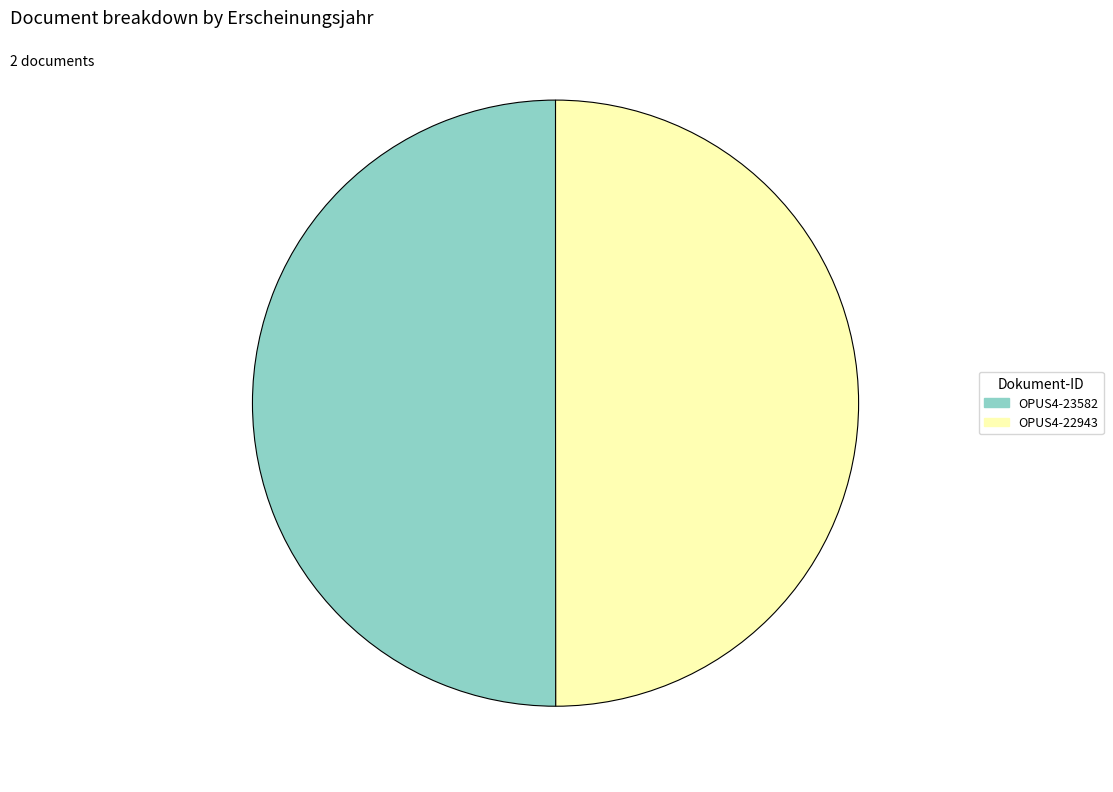

What percentage is the OPUS4-23582 slice, to the nearest percent?

50%